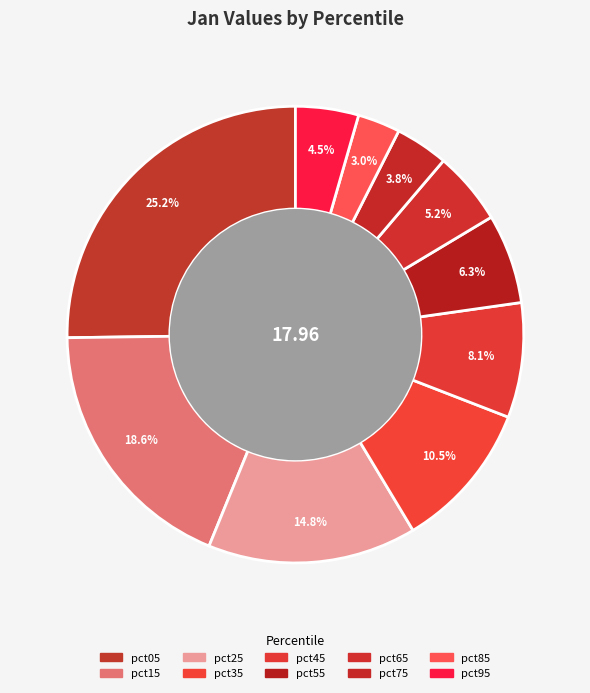

How many slices are in this pie chart?

10